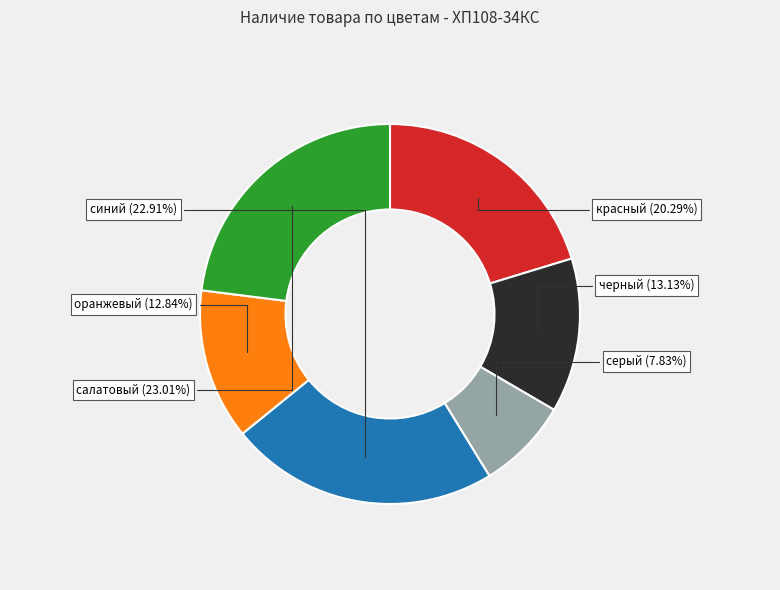

To the nearest percent, what is the average slice percentage?

17%